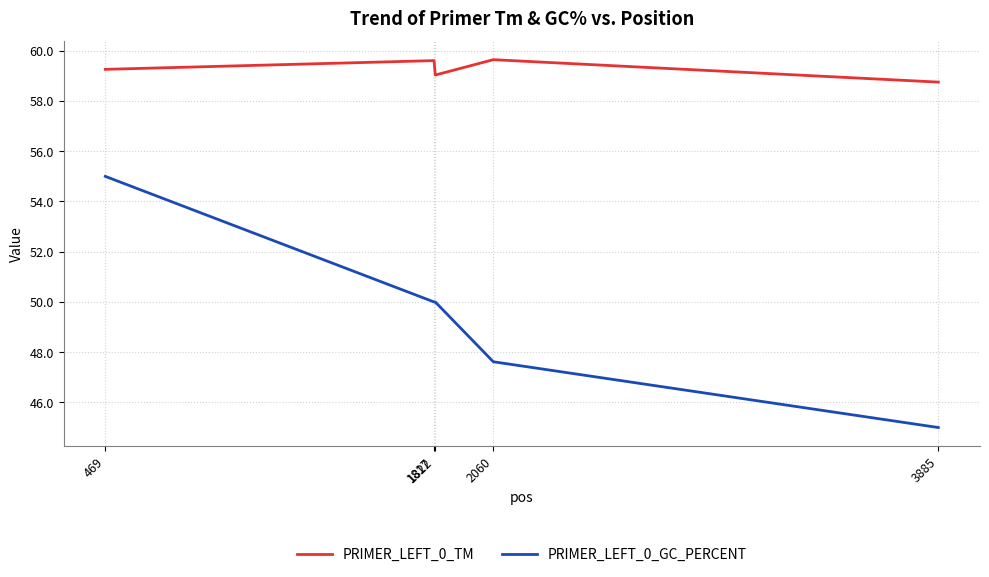

Is the value of PRIMER_LEFT_0_TM at 3885 greater than the value of PRIMER_LEFT_0_GC_PERCENT at 469?

Yes